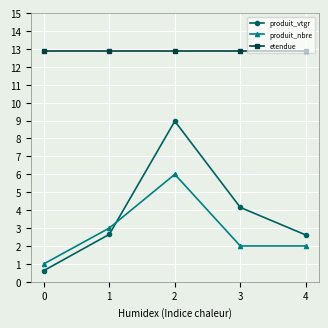

Which series has the widest spread of values?

produit_vtgr